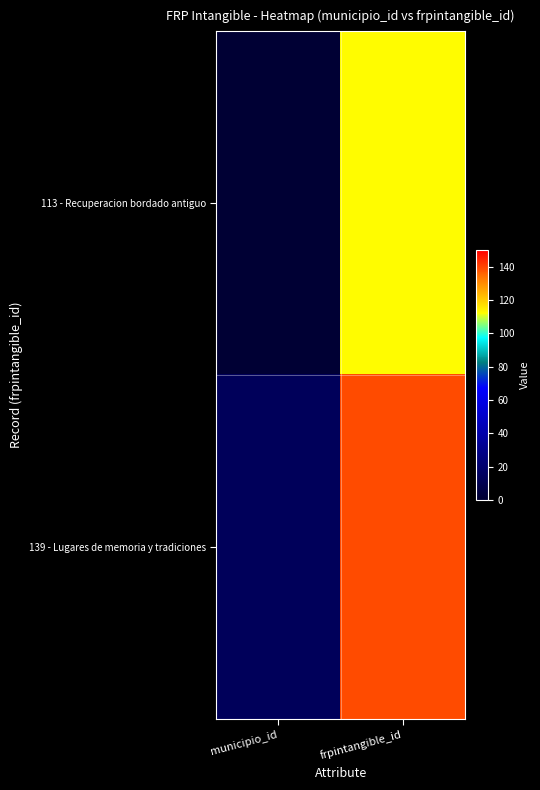

Rank the series by their maximum value, from highest to lowest.

139 - Lugares de memoria y tradiciones, 113 - Recuperacion bordado antiguo